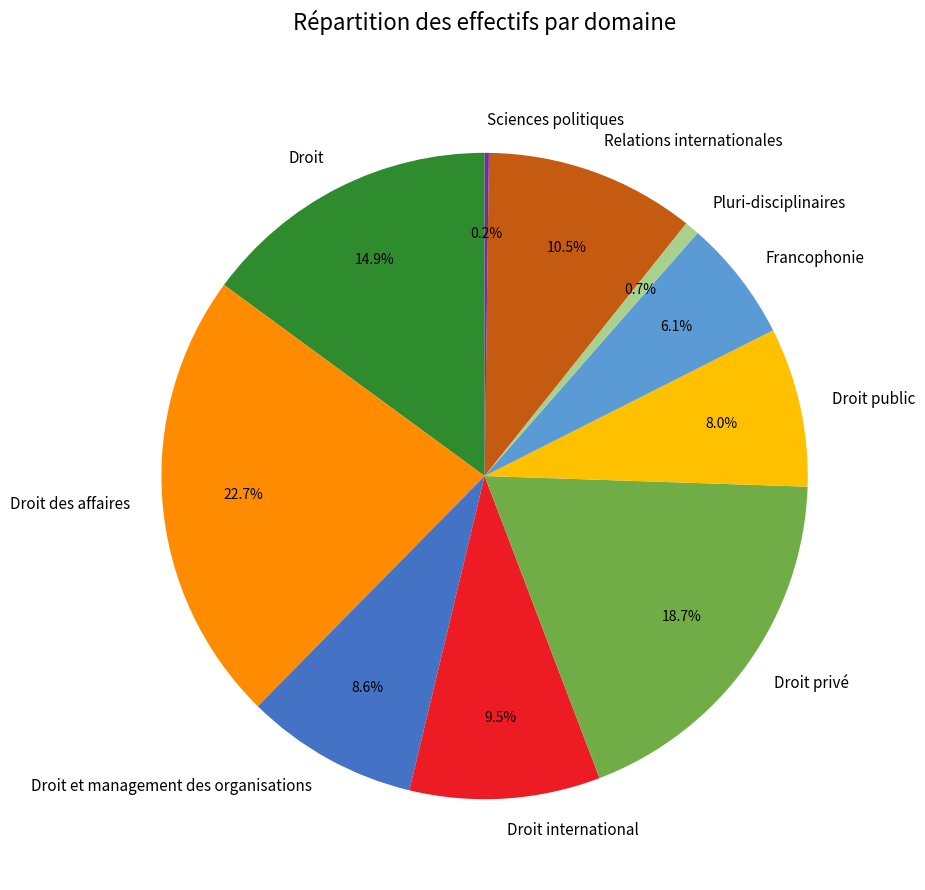

To the nearest percent, what portion does Droit privé represent?

19%